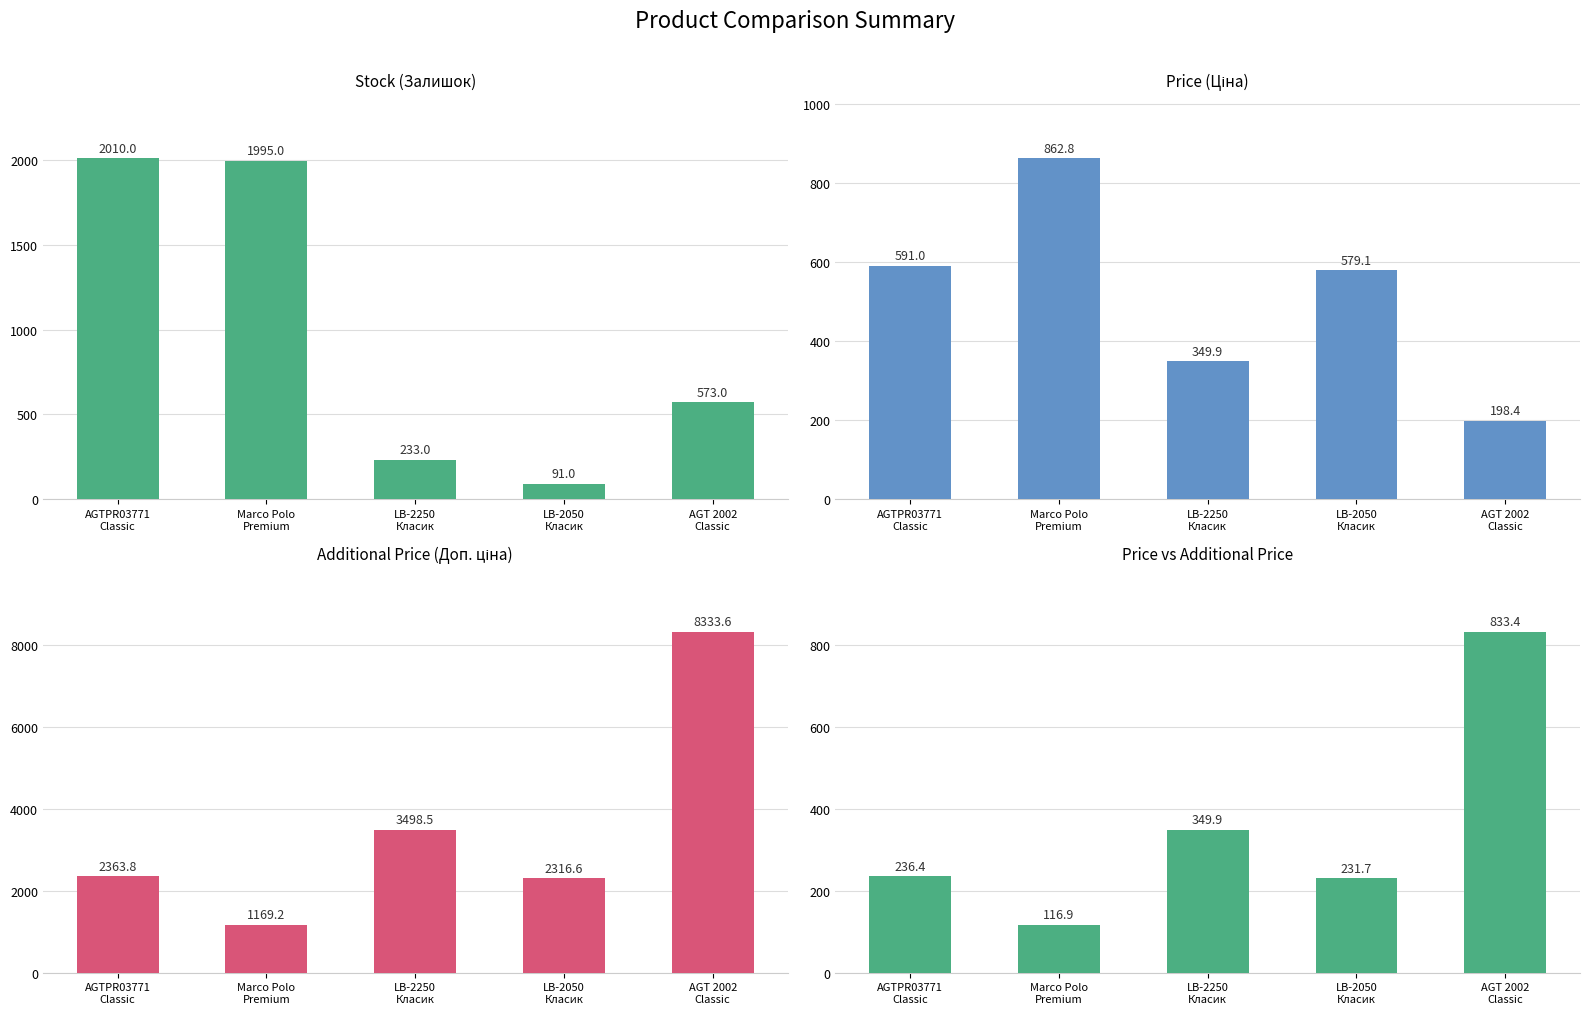

Where does the Price (Ціна) series first go above 579?

AGTPR03771
Classic